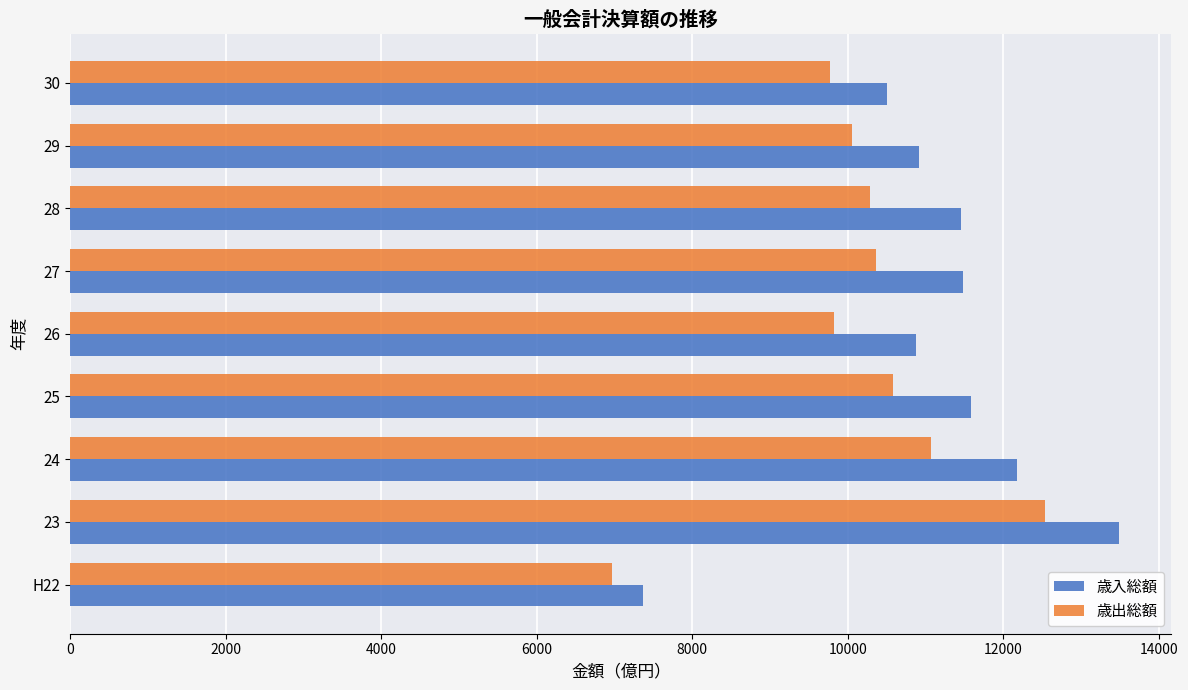

Which series changed the most between 24 and 28?

歳出総額